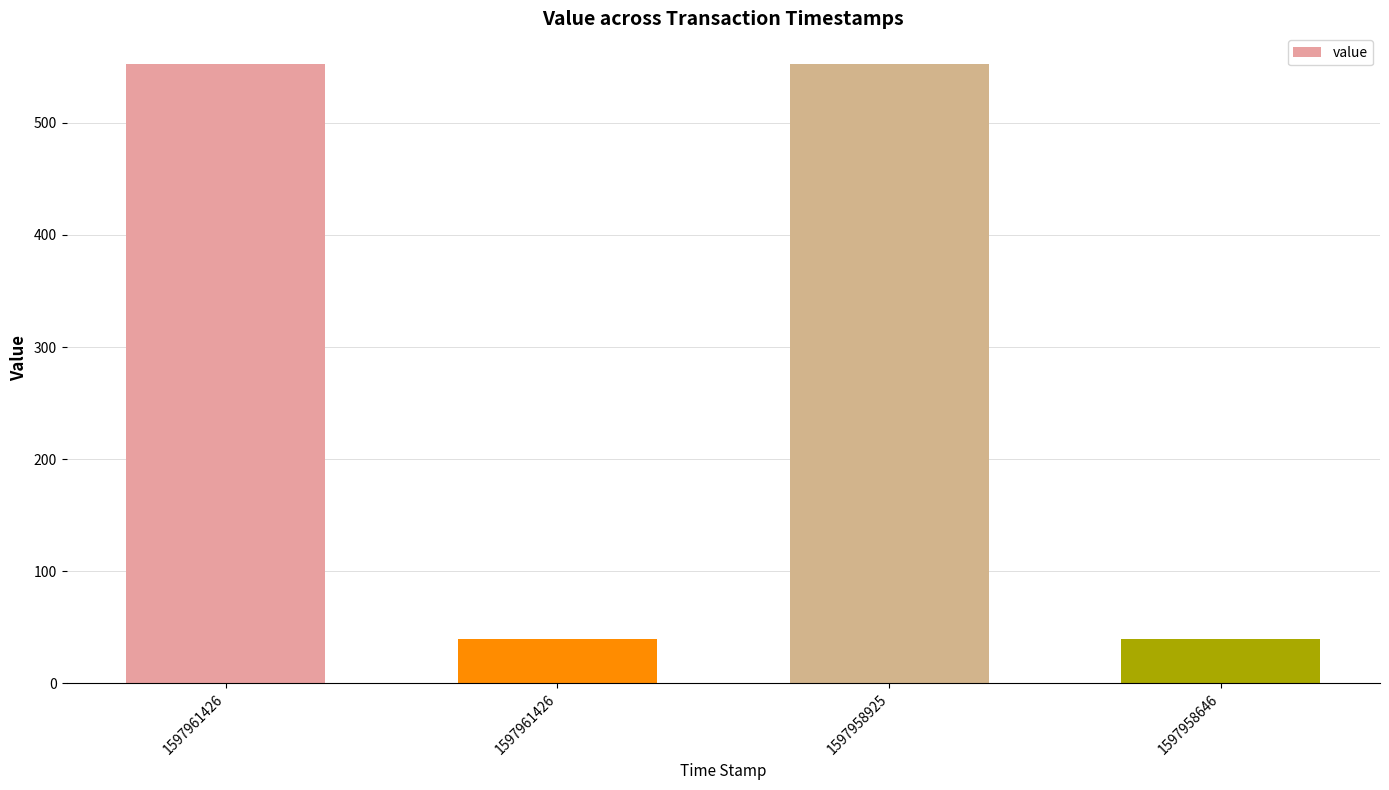

How many values are below 552?

2